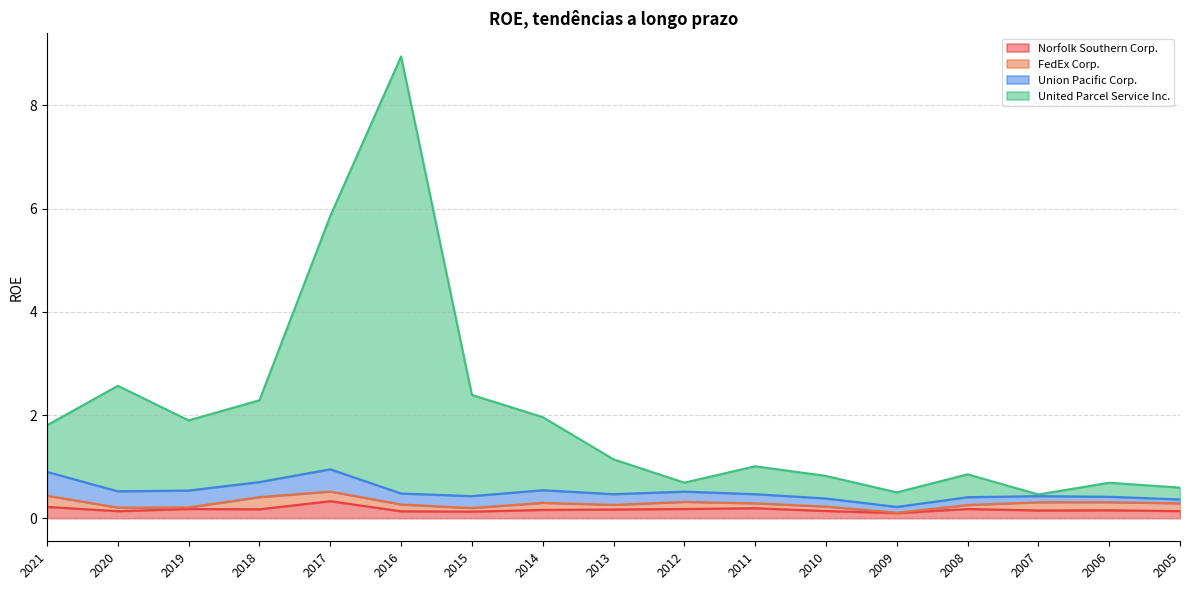

At which category is the sum across all series the highest?

2016